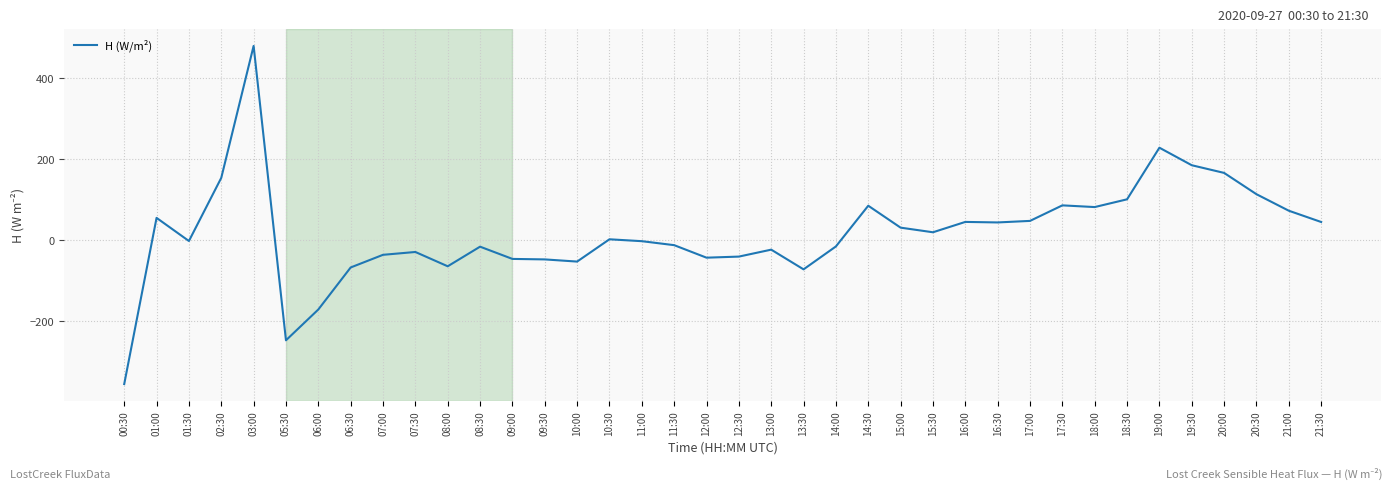

At which category does the chart reach its minimum across all series?

00:30